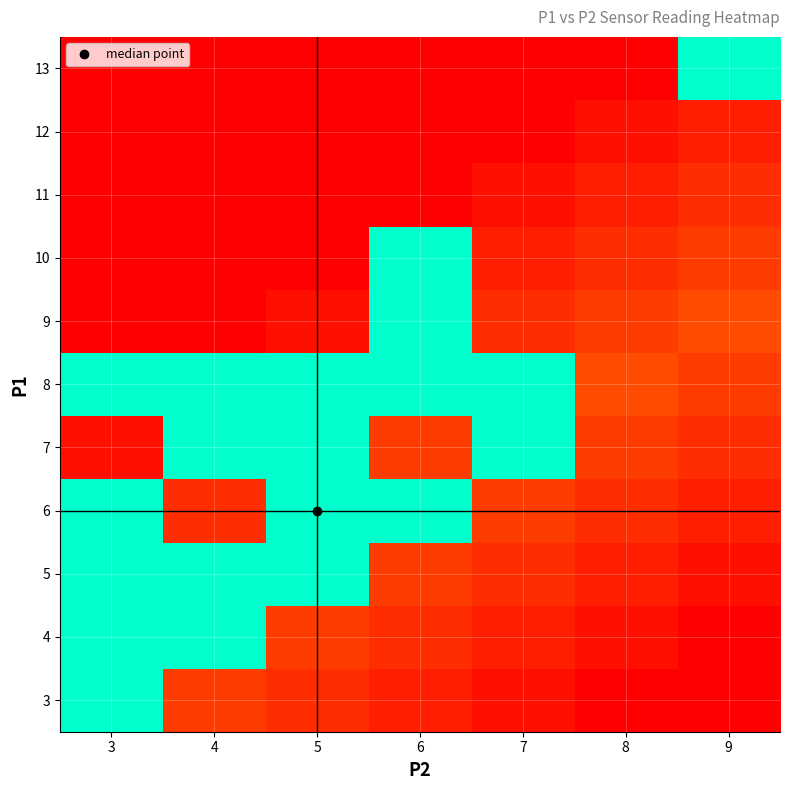

Reading left to right, transcribe all the data shown in this chart.

3: 3=50	4=8	5=6	6=4	7=2	8=0	9=0
4: 3=50	4=50	5=8	6=6	7=4	8=2	9=0
5: 3=50	4=50	5=50	6=8	7=6	8=4	9=2
6: 3=50	4=6	5=50	6=50	7=8	8=6	9=4
7: 3=2	4=50	5=50	6=8	7=50	8=8	9=6
8: 3=50	4=50	5=50	6=50	7=50	8=10	9=8
9: 3=0	4=0	5=2	6=50	7=6	8=8	9=10
10: 3=0	4=0	5=0	6=50	7=4	8=6	9=8
11: 3=0	4=0	5=0	6=0	7=2	8=4	9=6
12: 3=0	4=0	5=0	6=0	7=0	8=2	9=4
13: 3=0	4=0	5=0	6=0	7=0	8=0	9=50